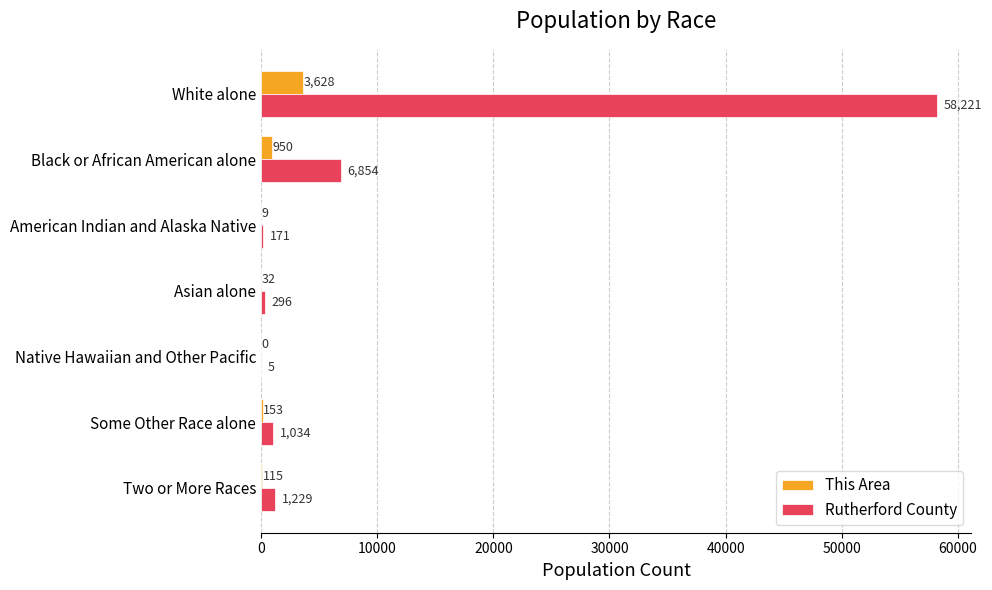

At which category is the sum across all series the highest?

White alone